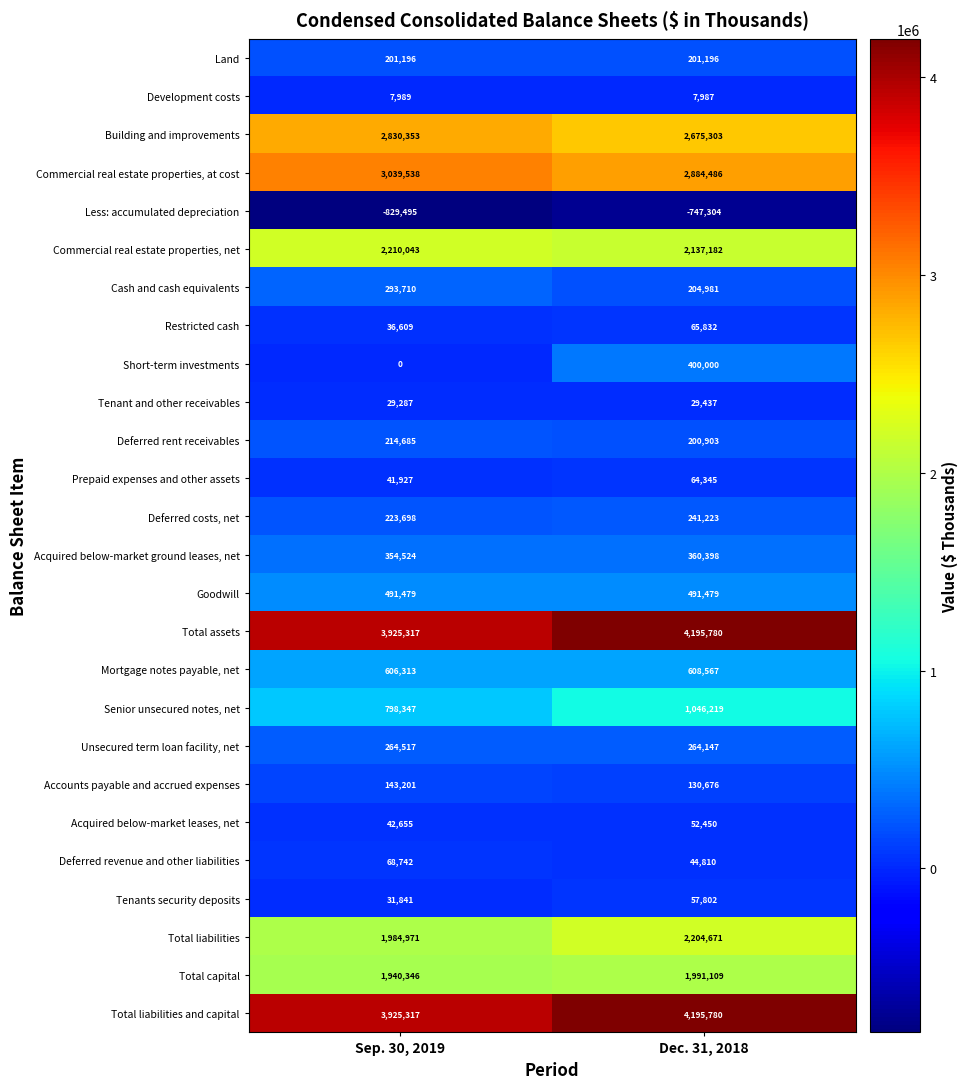

Is it true that Cash and cash equivalents equals 465785 at Sep. 30, 2019?

False